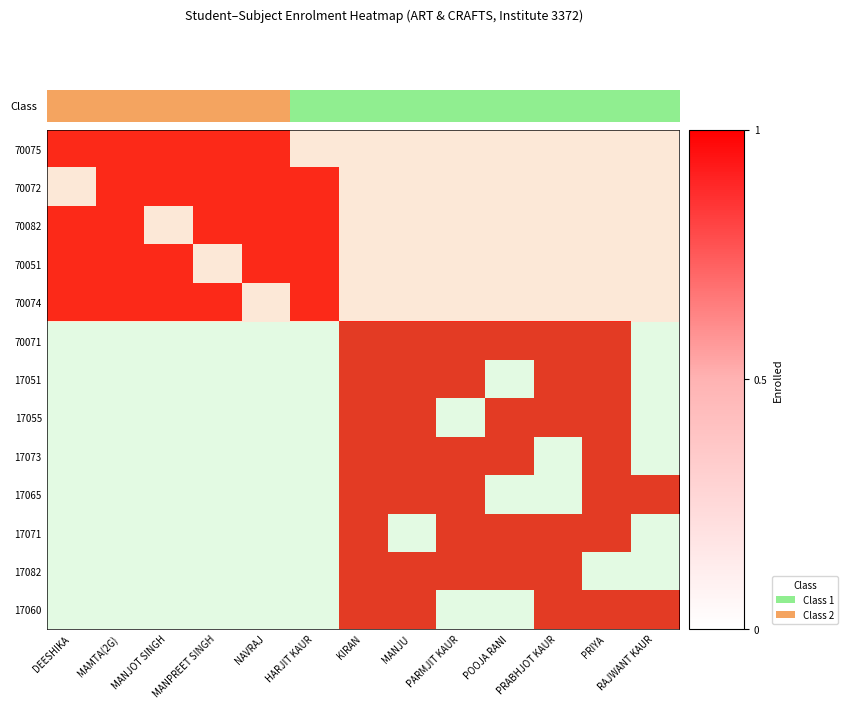

At which category is the sum across all series the highest?

KIRAN